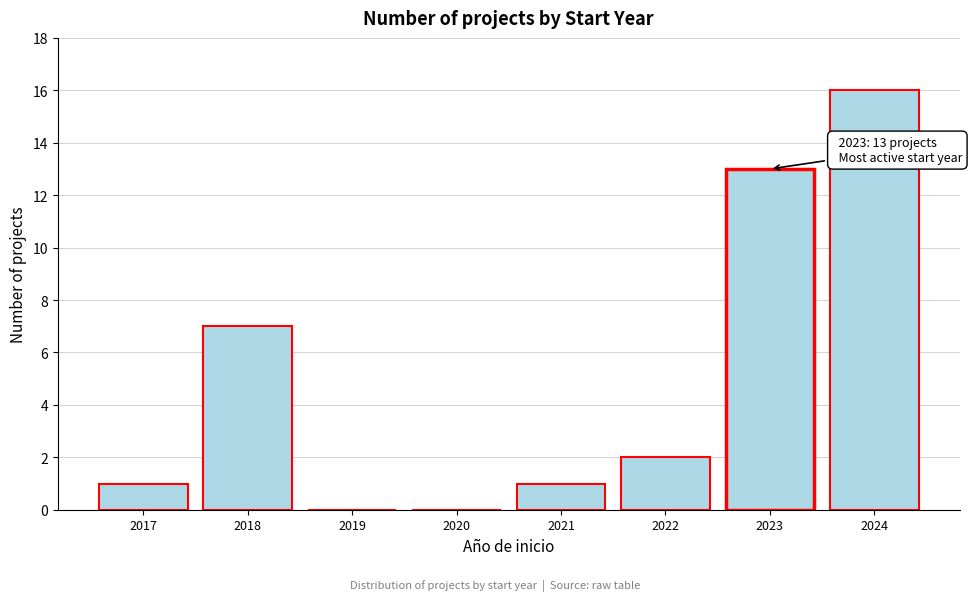

Reading right to left, list all the values displayed in this chart.

2024=16	2023=13	2022=2	2021=1	2020=0	2019=0	2018=7	2017=1